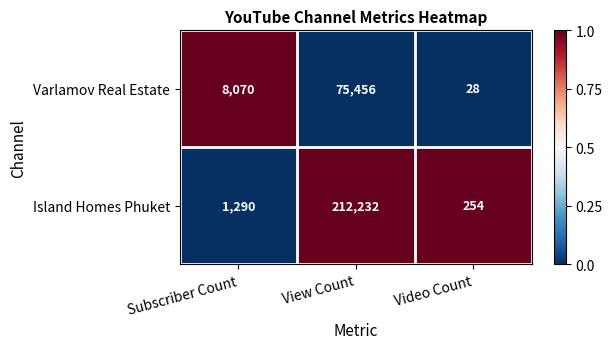

True or false: Varlamov Real Estate has a value of 75456 at View Count.

True